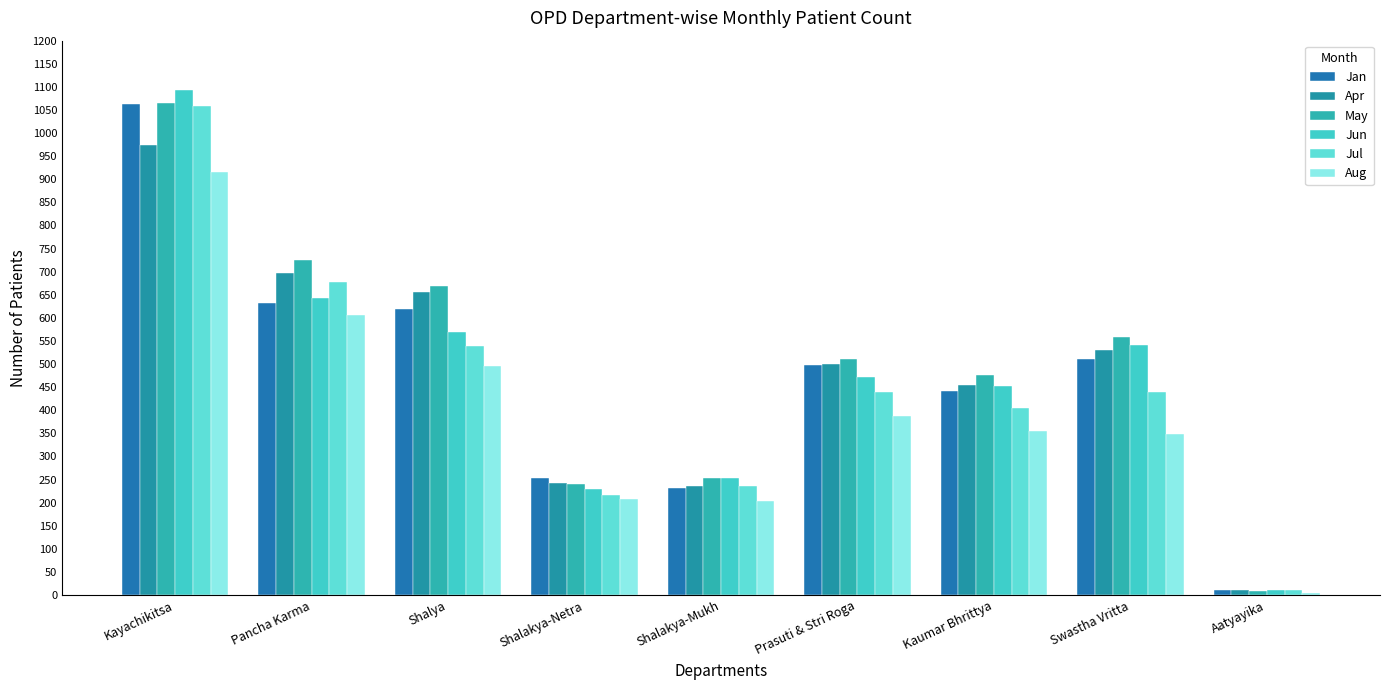

What is the lowest value of the Aug series?

5